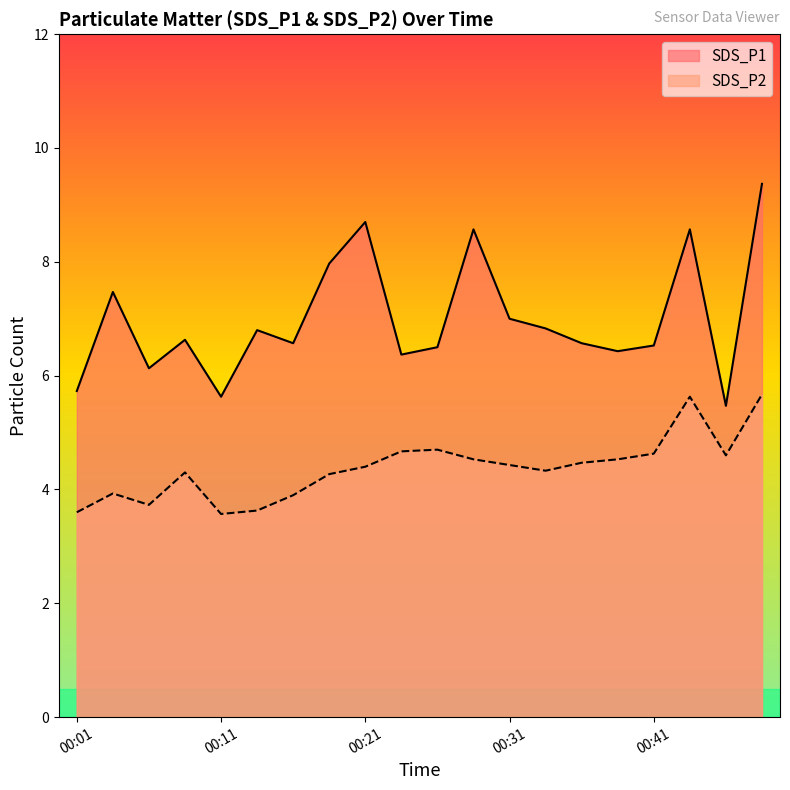

The SDS_P1 series shows 6.1 at 00:06. True or false?

True